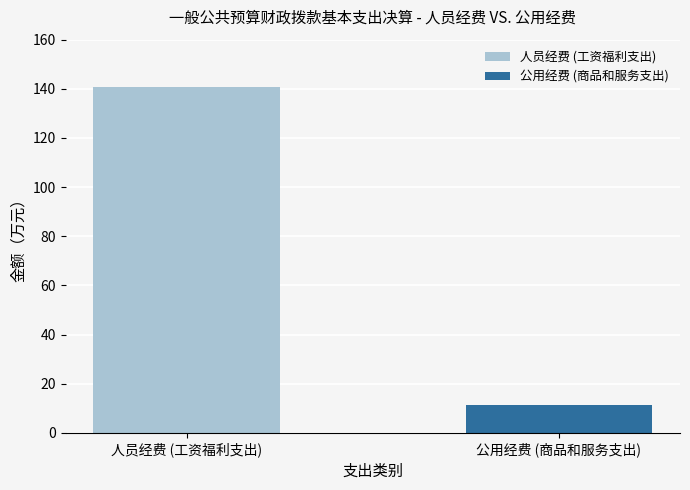

Where does the data first go above 140?

人员经费 (工资福利支出)